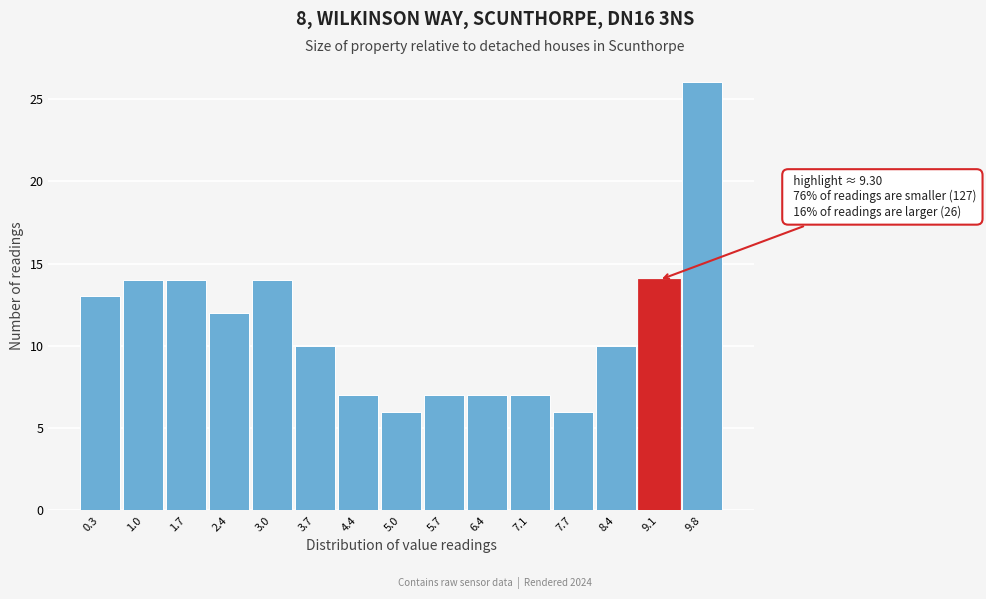

Over which range of the x-axis is the bar tallest?

9.4 to 10.1